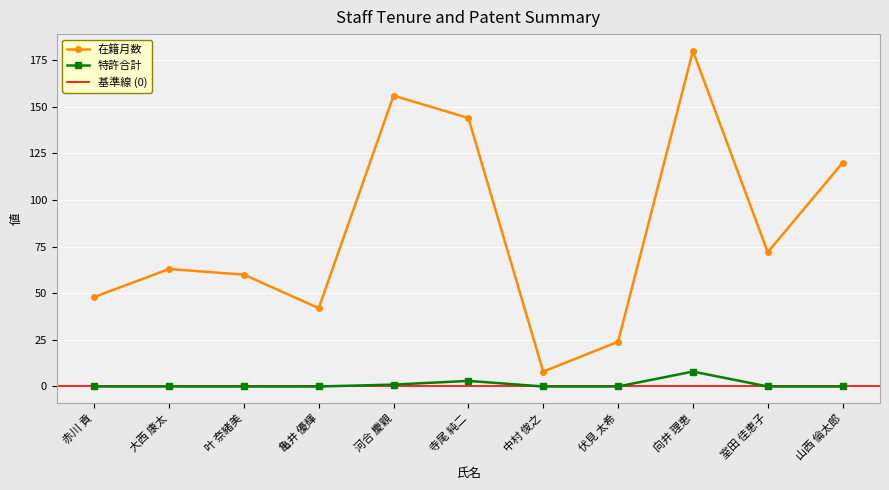

Is the value of 特許合計 at 叶 奈緒美 greater than the value of 在籍月数 at 室田 佳恵子?

No